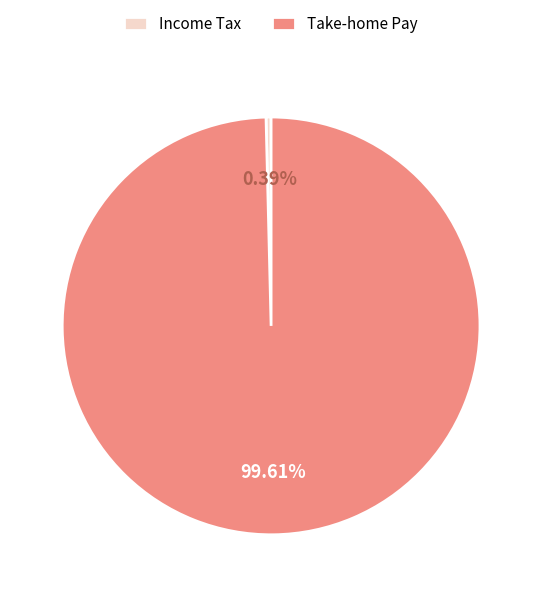

Between Income Tax and Take-home Pay, which is larger?

Take-home Pay